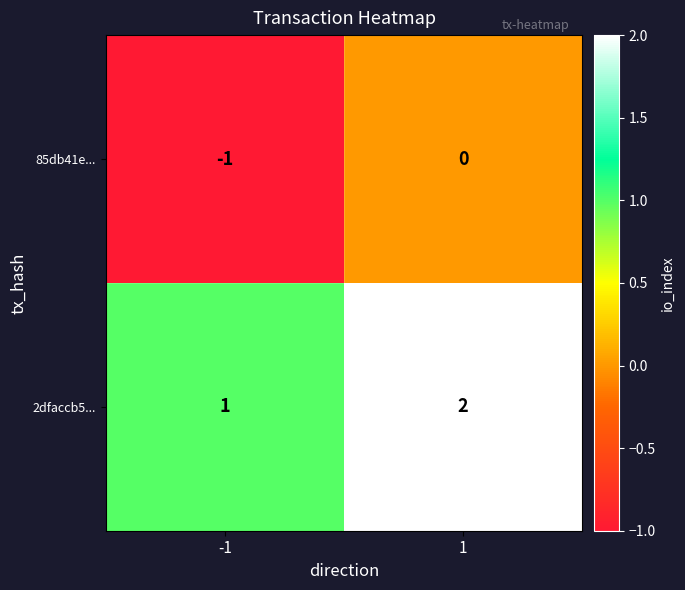

Which category has the highest value across all series?

1